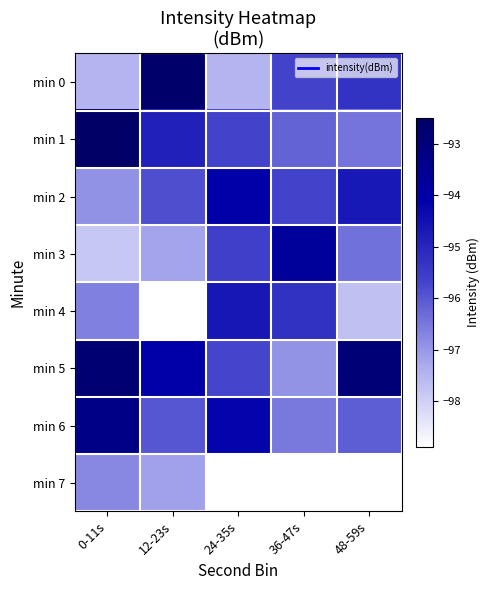

What is the total value across all series at 12-23s?

-766.7